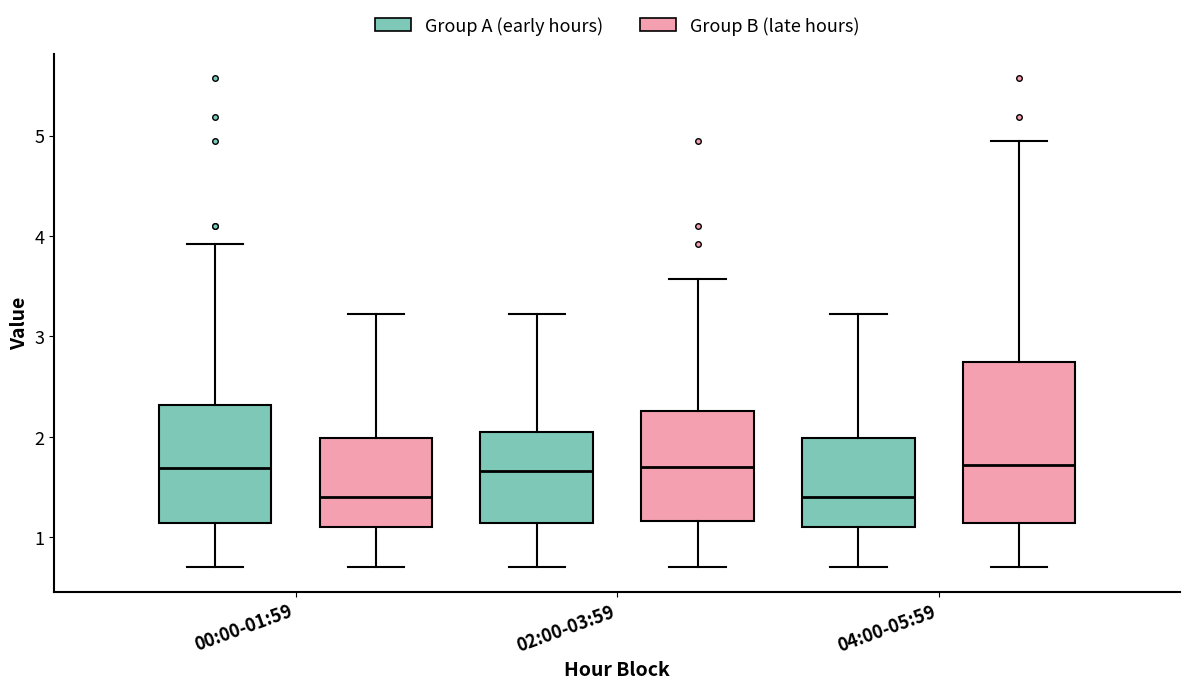

Reading left to right, read every box against the y-axis: the position of its median line, the range the box covers, and the ends of its whiskers. The values are not printed on the chart, so give them approximately, as read against the axis.

00:00-01:59 (Group A (early hours)): median 1.7, box 1.1 to 2.3, whiskers 0.7 to 3.9
00:00-01:59 (Group B (late hours)): median 1.4, box 1.1 to 2.0, whiskers 0.7 to 3.2
02:00-03:59 (Group A (early hours)): median 1.7, box 1.1 to 2.0, whiskers 0.7 to 3.2
02:00-03:59 (Group B (late hours)): median 1.7, box 1.2 to 2.3, whiskers 0.7 to 3.6
04:00-05:59 (Group A (early hours)): median 1.4, box 1.1 to 2.0, whiskers 0.7 to 3.2
04:00-05:59 (Group B (late hours)): median 1.7, box 1.1 to 2.7, whiskers 0.7 to 5.0